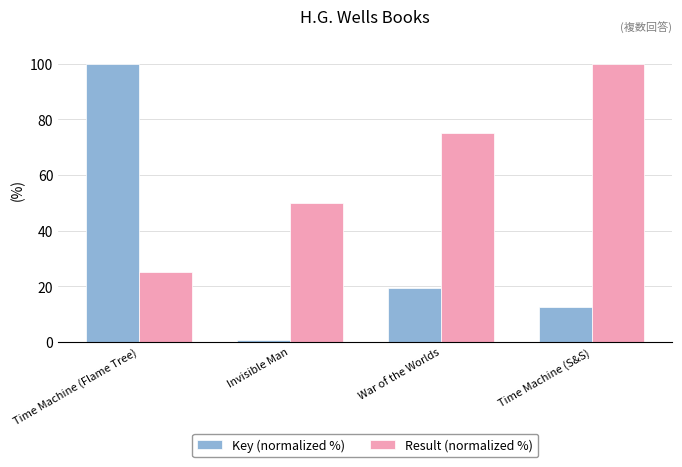

How many data points does each series have?

4